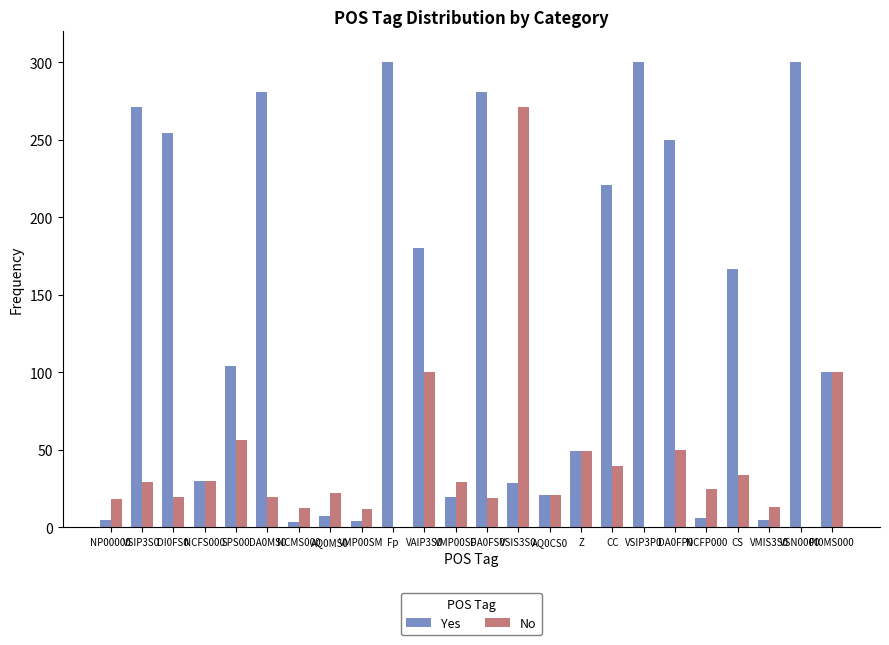

The Yes series shows 144.0 at VSIP3S0. True or false?

False